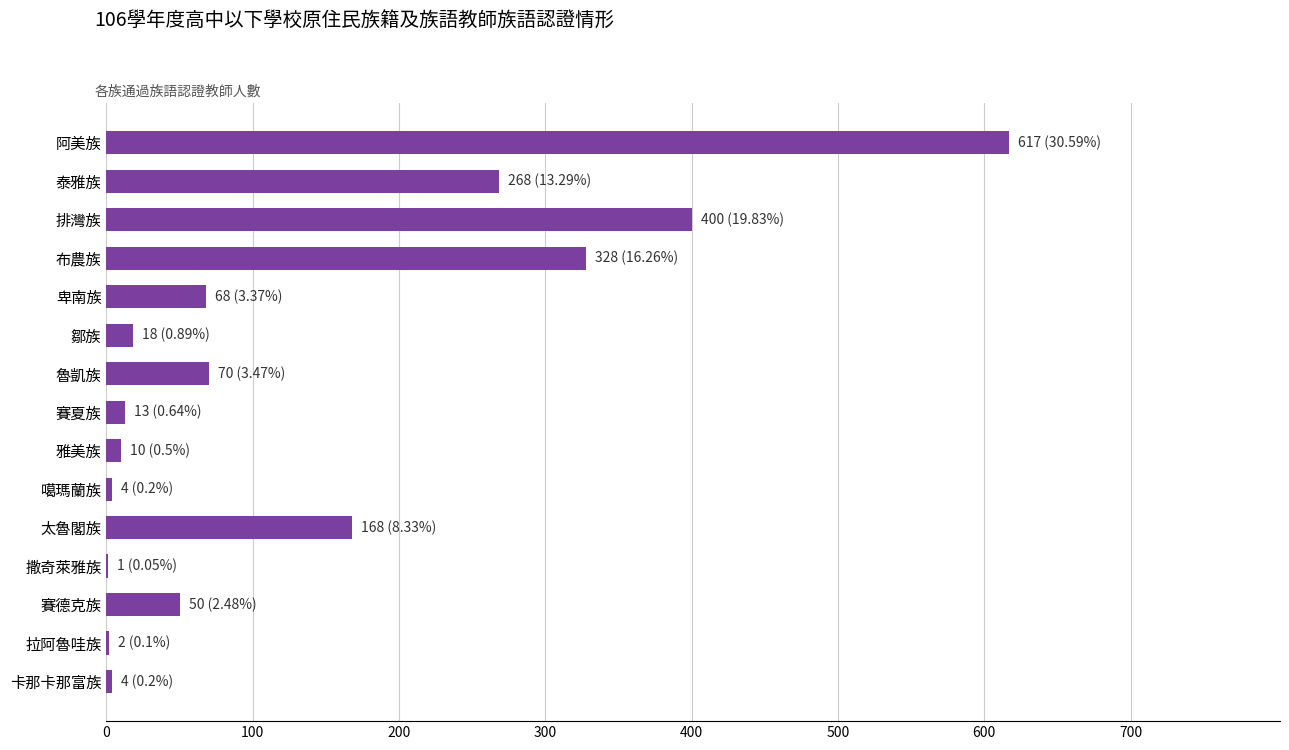

What is the sum of all values?

2021